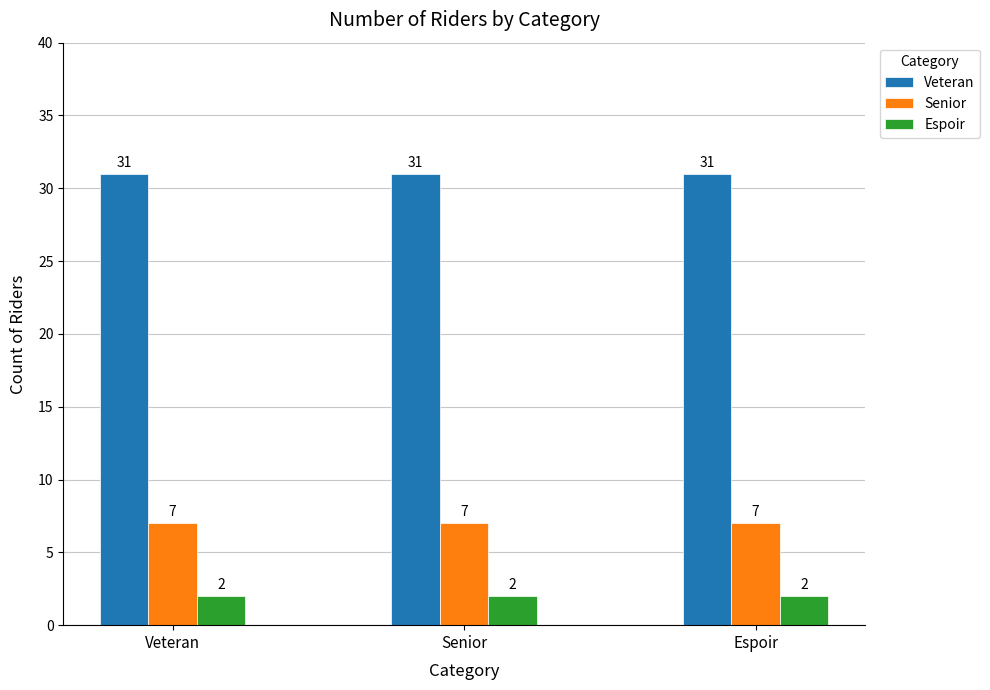

What is the spread (max minus min) of values at Veteran?

29